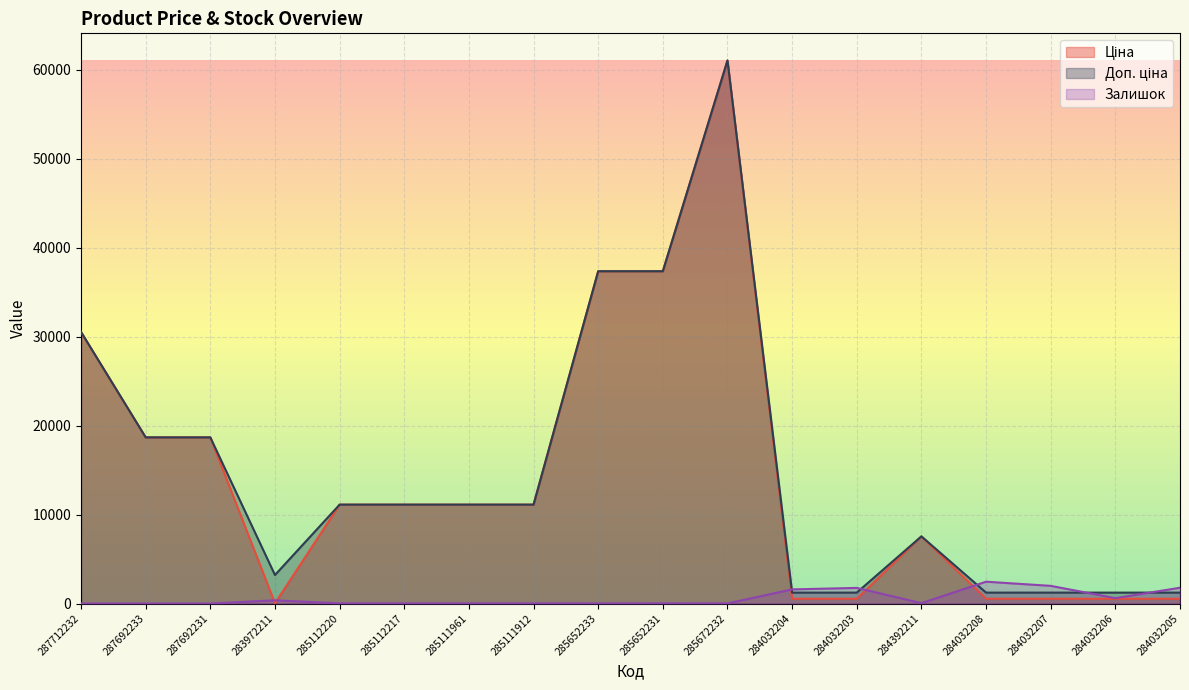

What is the label of the 9th point from the right?

285652231